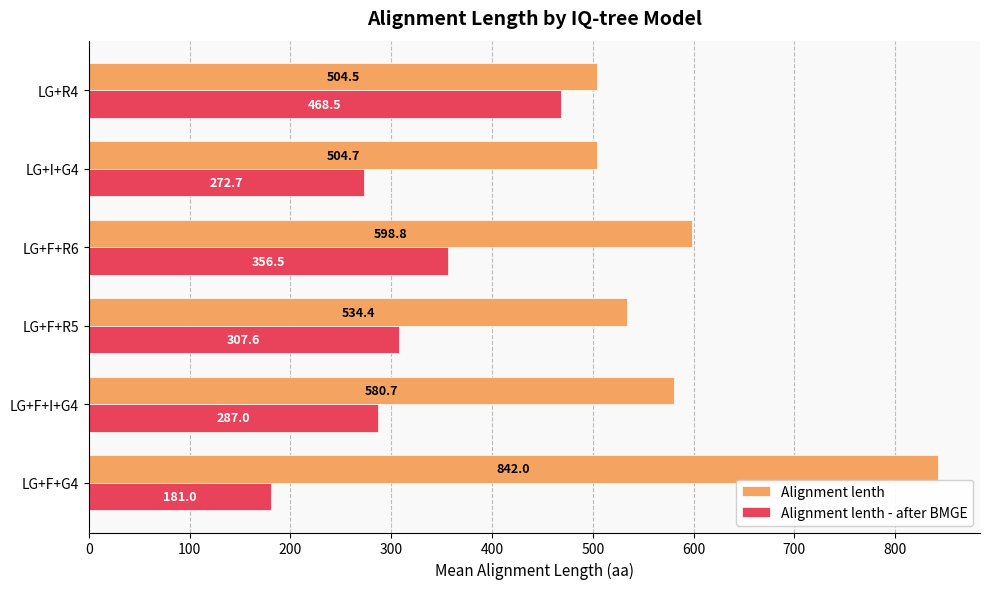

What is the difference between the highest and lowest values at LG+F+G4?

661.0